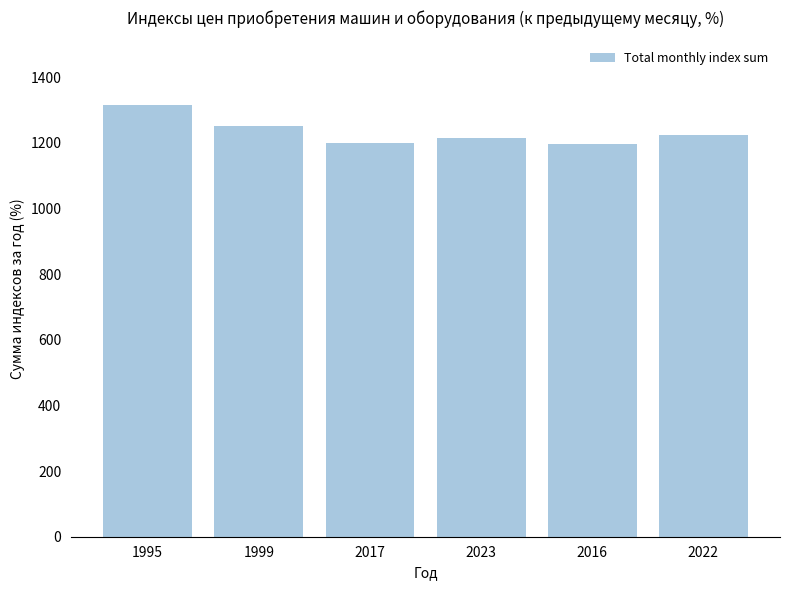

The value at 1999 is 1252.4. True or false?

True